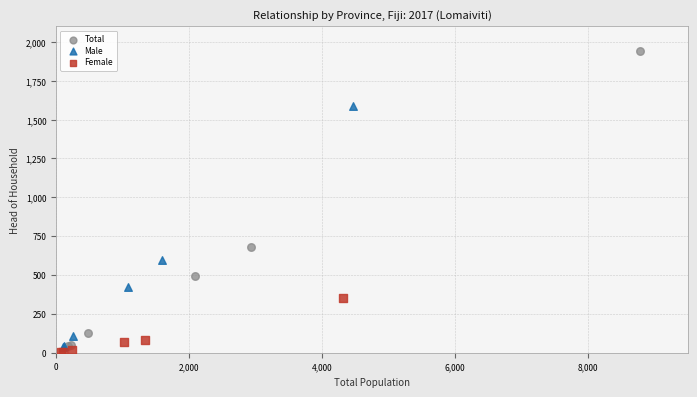

Which series reaches the minimum Y coordinate?

Female